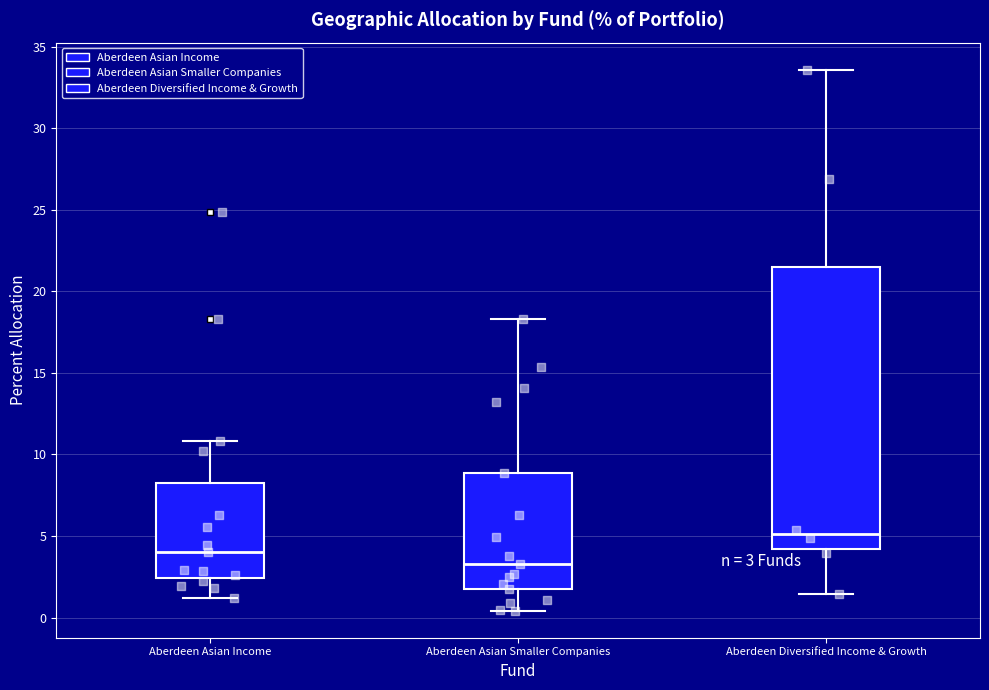

Which box's median line is the lowest?

Aberdeen Asian Smaller Companies